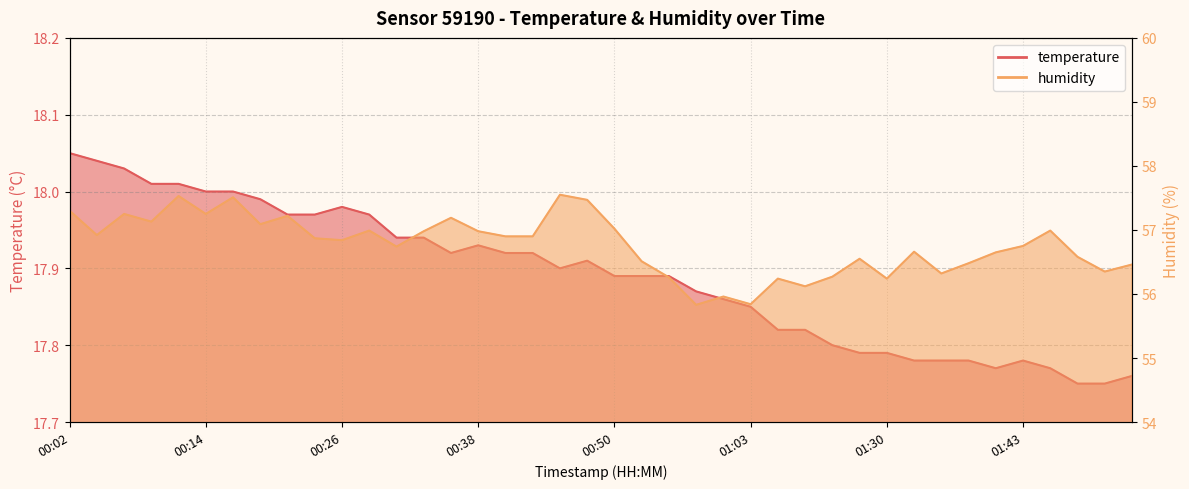

Reading left to right, transcribe all the data shown in this chart.

temperature: 00:02=18.1	00:04=18.0	00:07=18.0	00:09=18.0	00:11=18.0	00:14=18.0	00:16=18.0	00:19=18.0	00:21=18.0	00:24=18.0	00:26=18.0	00:28=18.0	00:31=17.9	00:33=17.9	00:36=17.9	00:38=17.9	00:41=17.9	00:43=17.9	00:46=17.9	00:48=17.9	00:50=17.9	00:53=17.9	00:55=17.9	00:58=17.9	01:00=17.9	01:03=17.9	01:17=17.8	01:19=17.8	01:25=17.8	01:28=17.8	01:30=17.8	01:33=17.8	01:35=17.8	01:38=17.8	01:40=17.8	01:43=17.8	01:45=17.8	01:48=17.8	01:50=17.8	01:53=17.8
humidity: 00:02=57.3	00:04=56.9	00:07=57.2	00:09=57.1	00:11=57.5	00:14=57.2	00:16=57.5	00:19=57.1	00:21=57.2	00:24=56.9	00:26=56.8	00:28=57.0	00:31=56.7	00:33=57.0	00:36=57.2	00:38=57.0	00:41=56.9	00:43=56.9	00:46=57.5	00:48=57.5	00:50=57.0	00:53=56.5	00:55=56.3	00:58=55.8	01:00=56.0	01:03=55.8	01:17=56.2	01:19=56.1	01:25=56.3	01:28=56.5	01:30=56.2	01:33=56.7	01:35=56.3	01:38=56.5	01:40=56.6	01:43=56.8	01:45=57.0	01:48=56.6	01:50=56.4	01:53=56.5